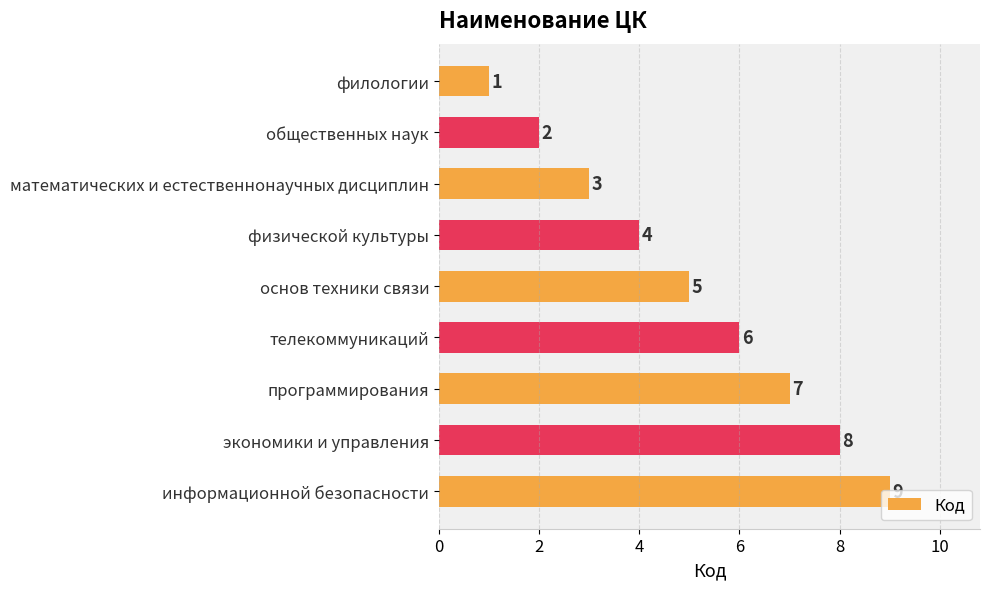

How many values are between 3 and 7?

5